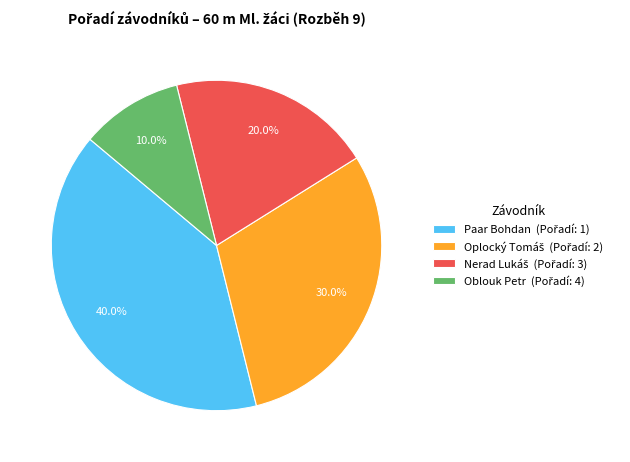

Is there any slice that represents more than half of the pie?

No